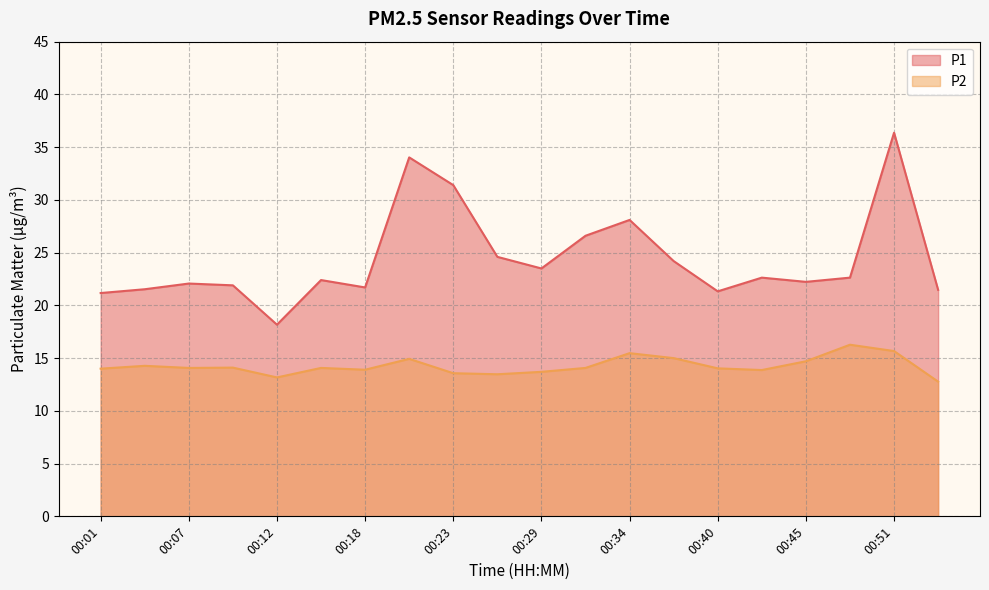

What is the difference between the second highest and minimum values in the P2 series?

2.9